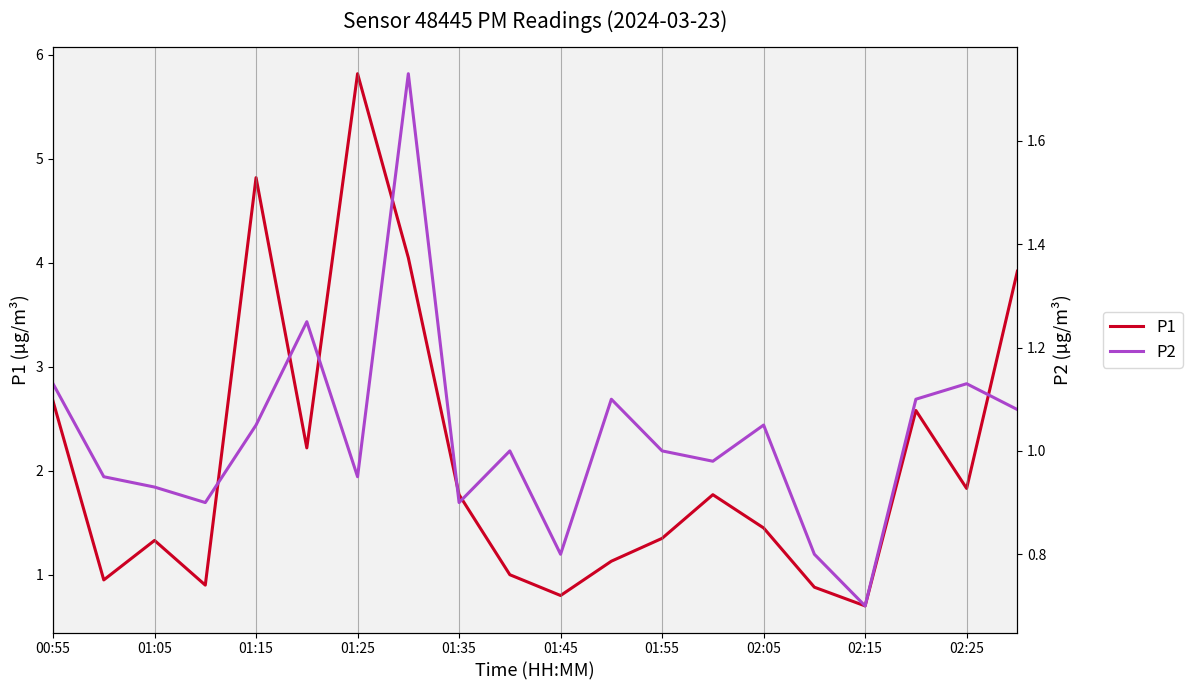

What is the minimum value for P1?

0.7